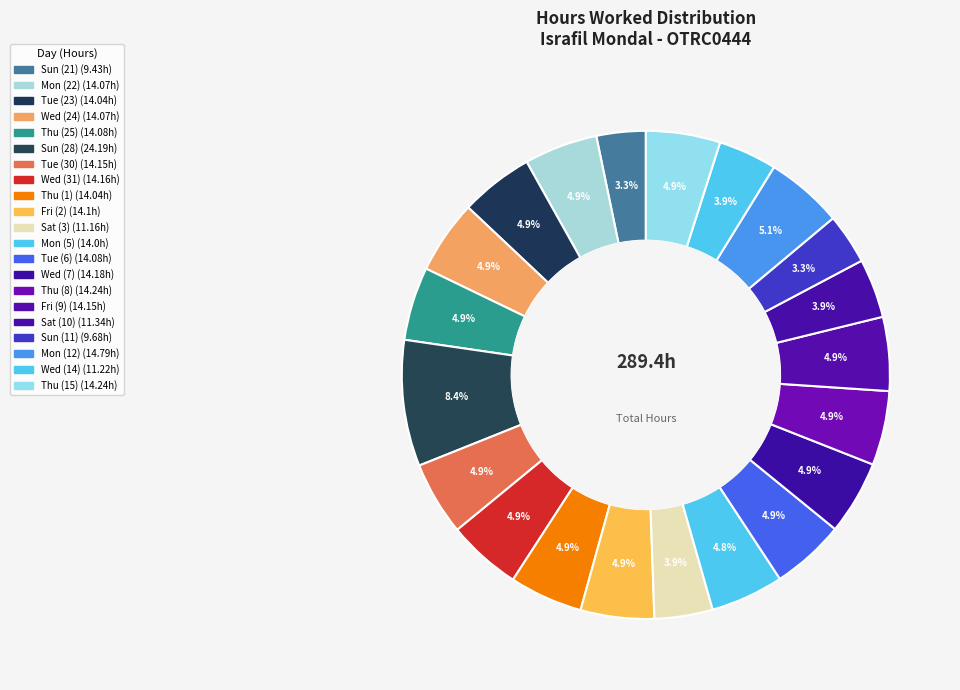

How many slices are in this pie chart?

21